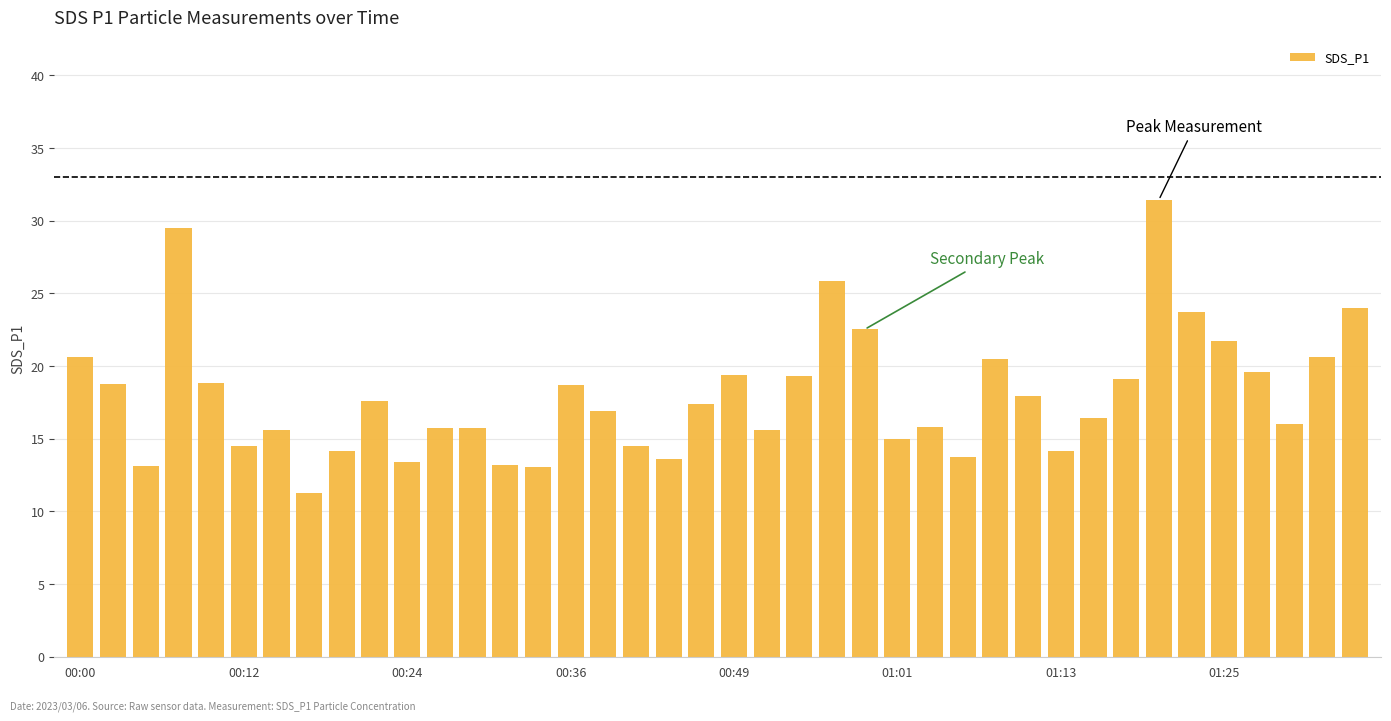

What is the value of the 19th bar from the left?

13.6